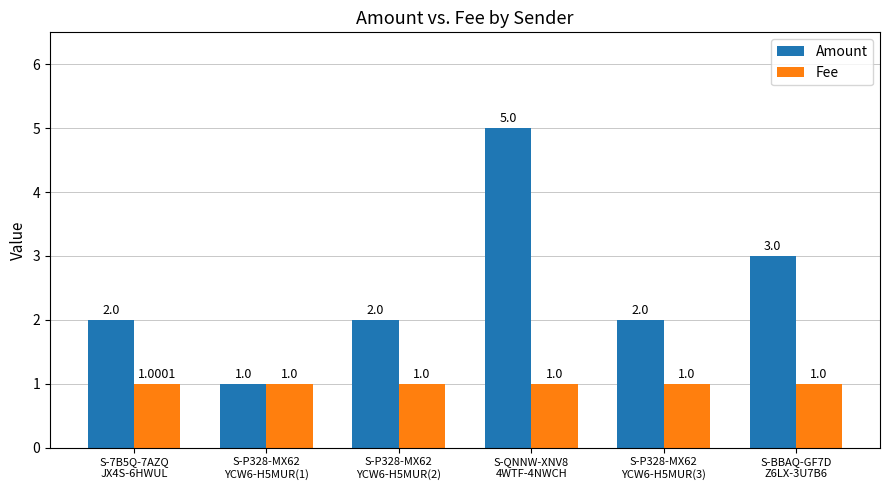

What is the difference between the maximum and minimum values in the Amount series?

4.0